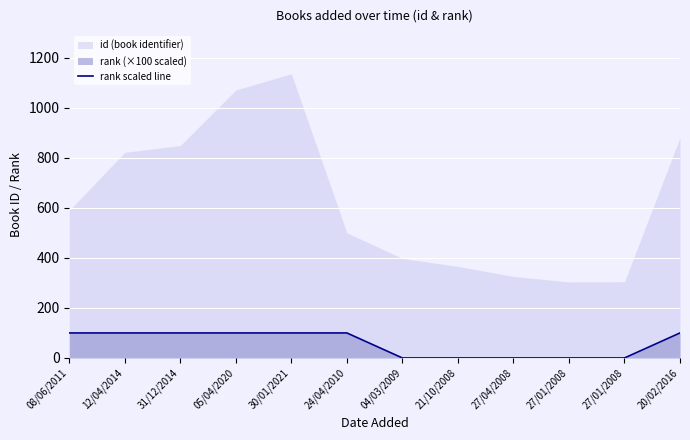

How many lines are shown in the chart?

1